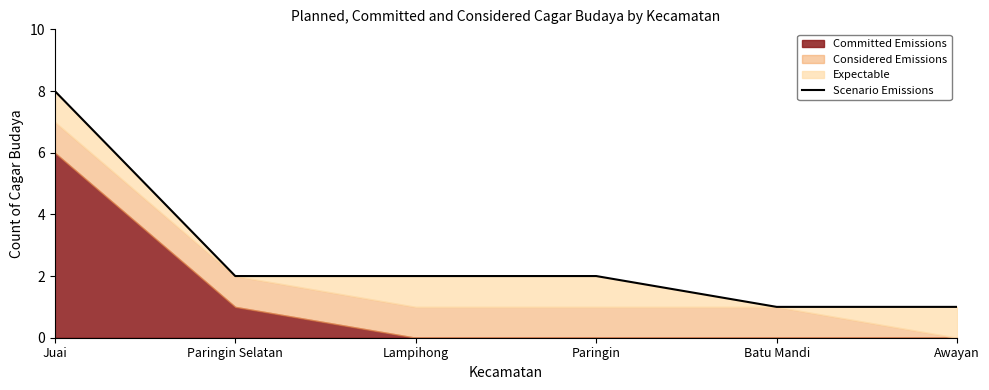

Which label corresponds to the smallest value in the chart?

Batu Mandi